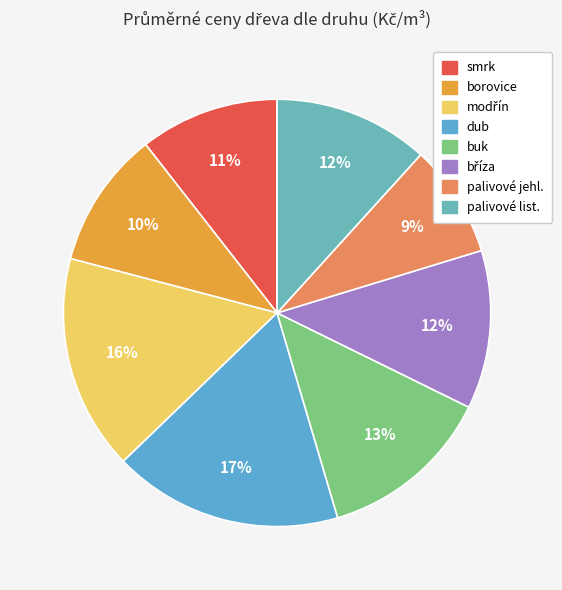

Rank the categories by value from highest to lowest.

dub, modřín, buk, bříza, palivové listnaté, smrk, borovice, palivové jehličnaté